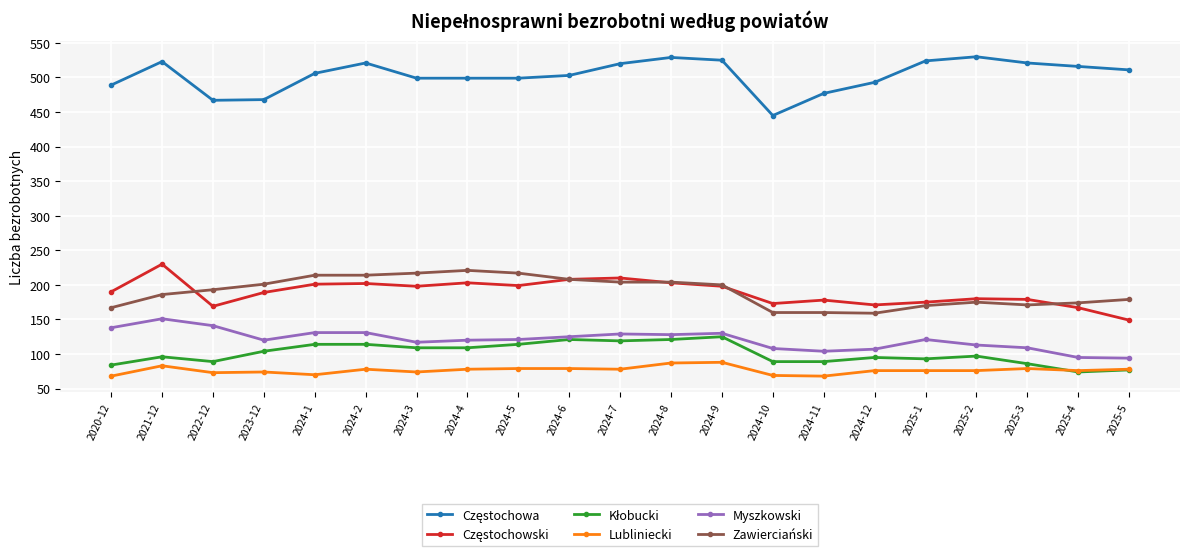

What is the spread (max minus min) of values at 2024-3?

425